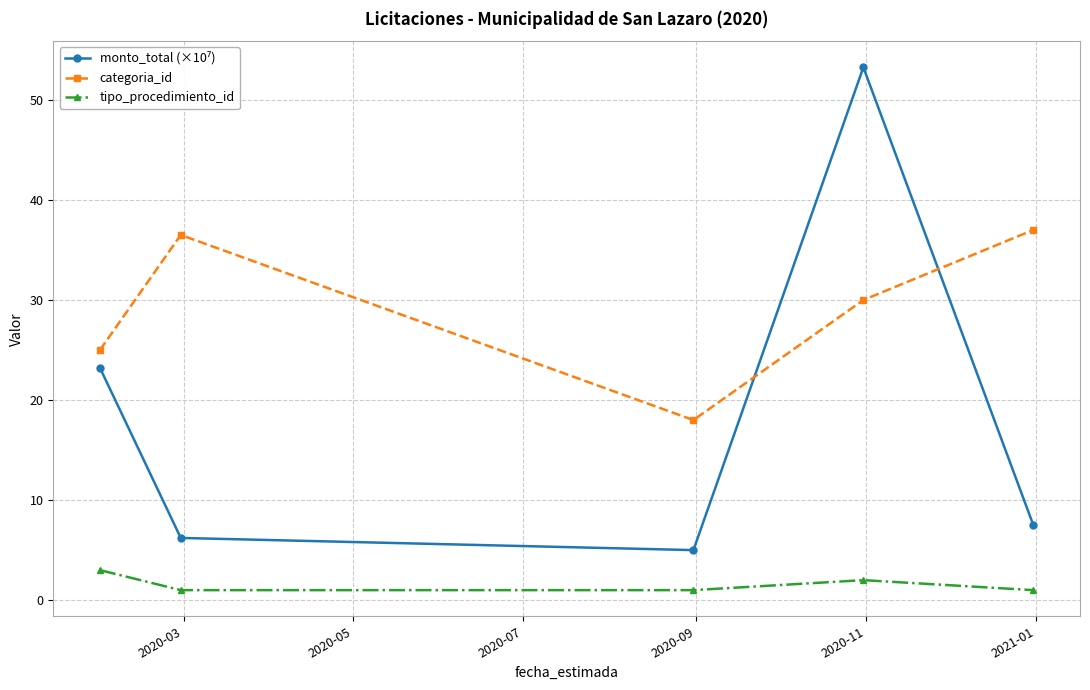

True or false: categoria_id and tipo_procedimiento_id intersect in this chart.

False